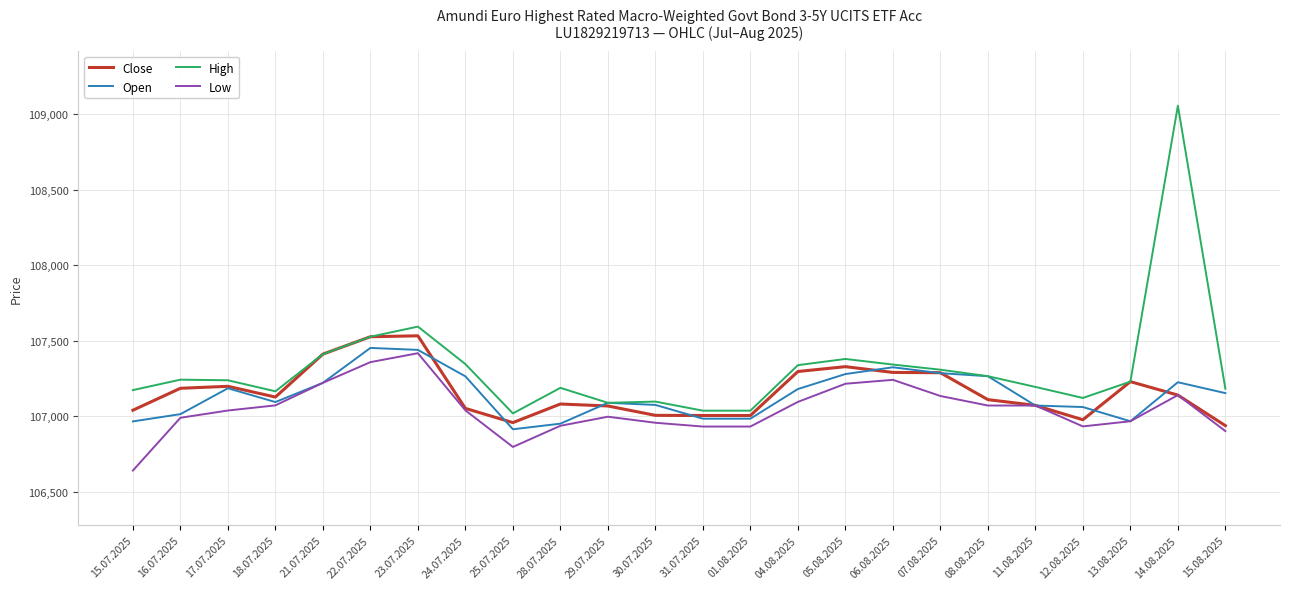

True or false: Low has a value of 106968 at 13.08.2025.

True